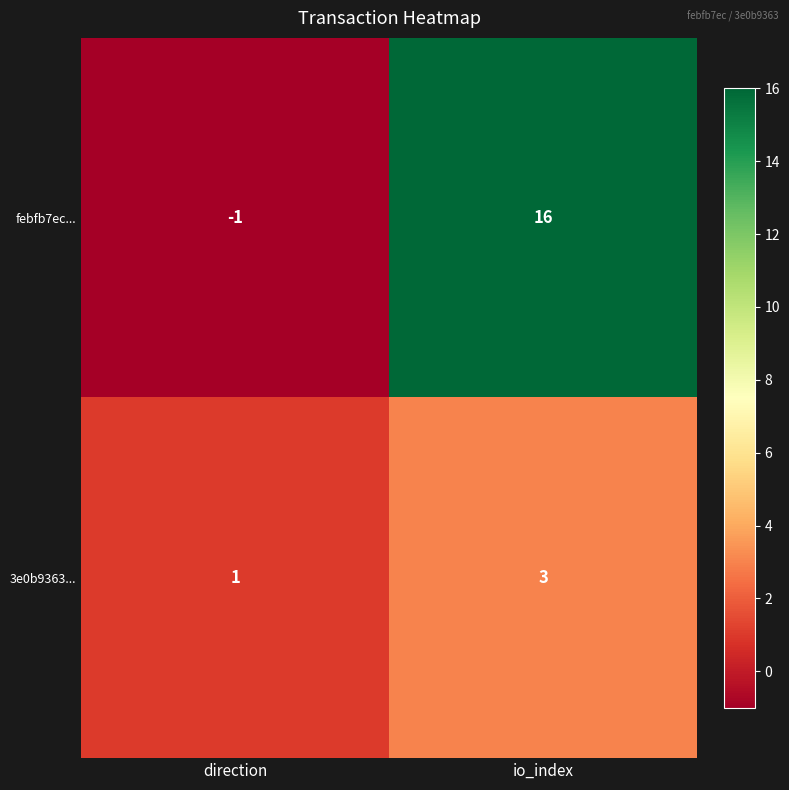

The value of 3e0b9363... at io_index is 3. True or false?

True